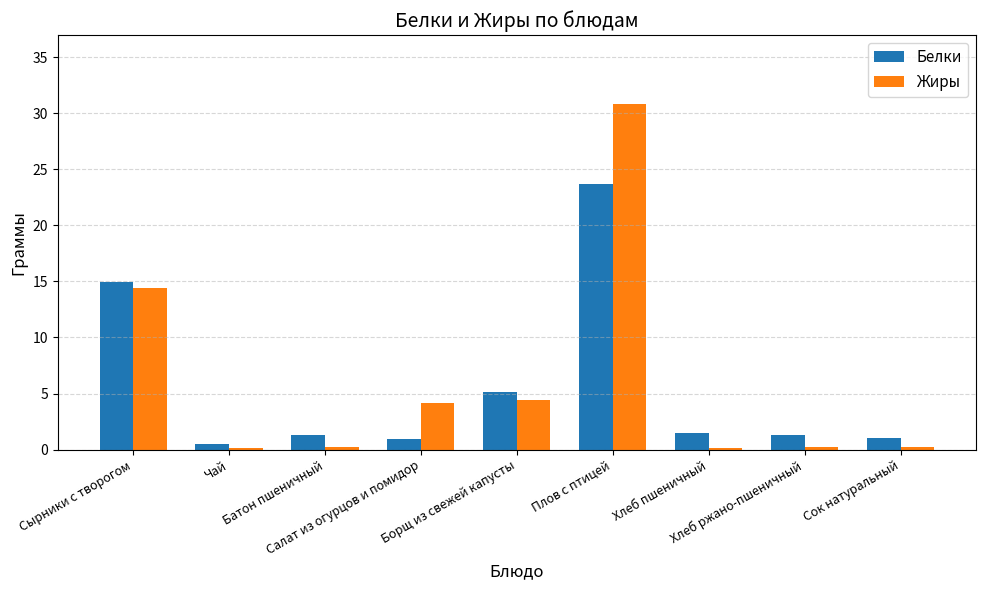

What is the maximum value for Белки?

23.7